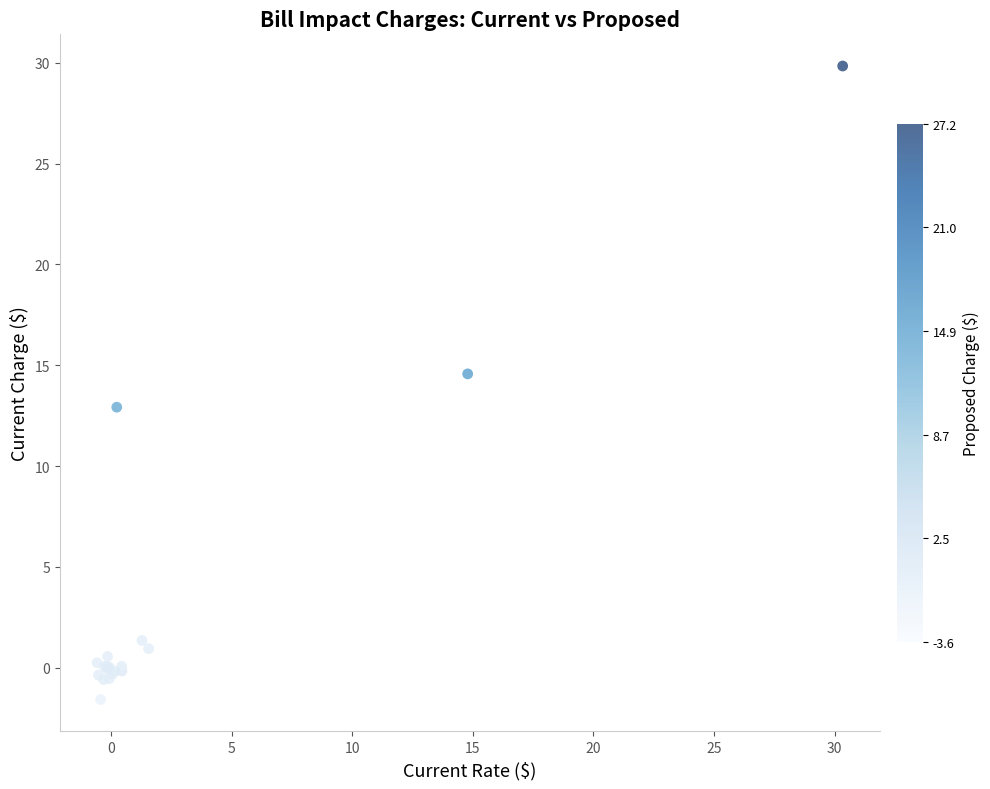

What Y value in the scatter plot is closest to 14?

14.6